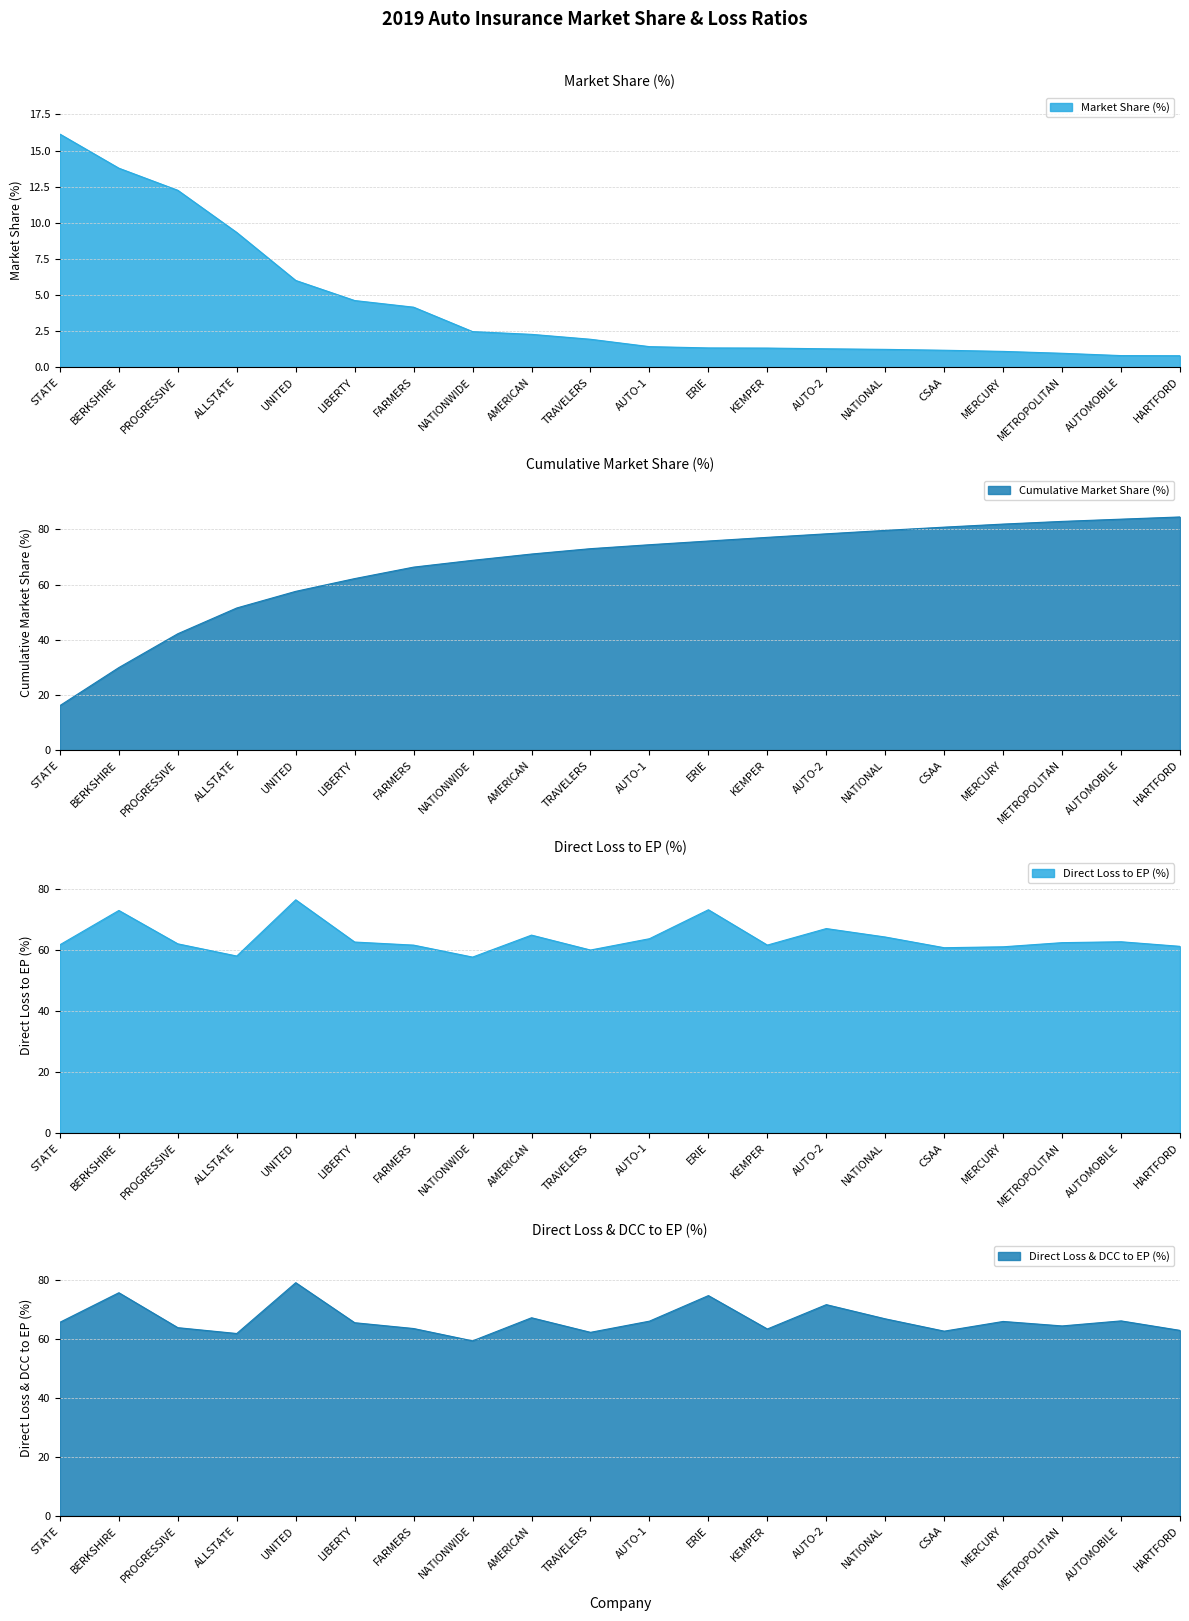

True or false: the data shows 16.5 at ALLSTATE.

False